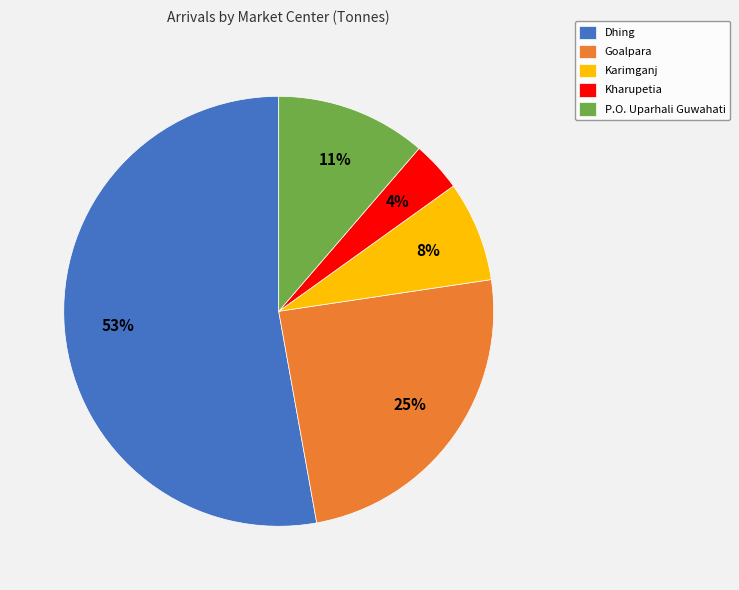

Approximately how many times larger is the value at Kharupetia compared to Karimganj?

0.5